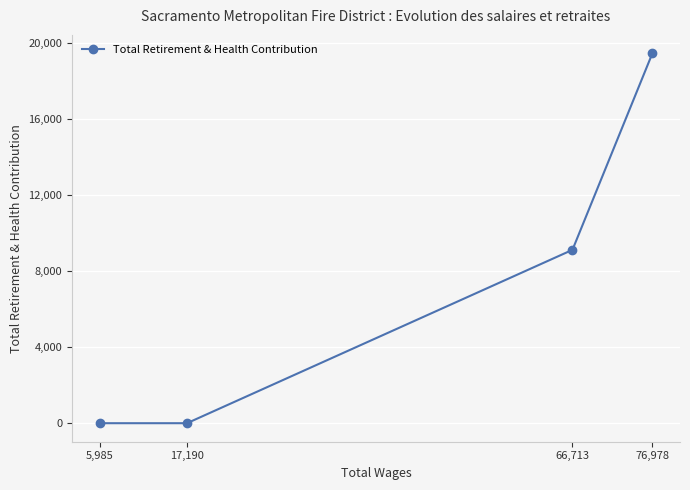

Reading left to right, what are all the values shown in this chart?

5,985=0	17,190=0	66,713=9108	76,978=19429